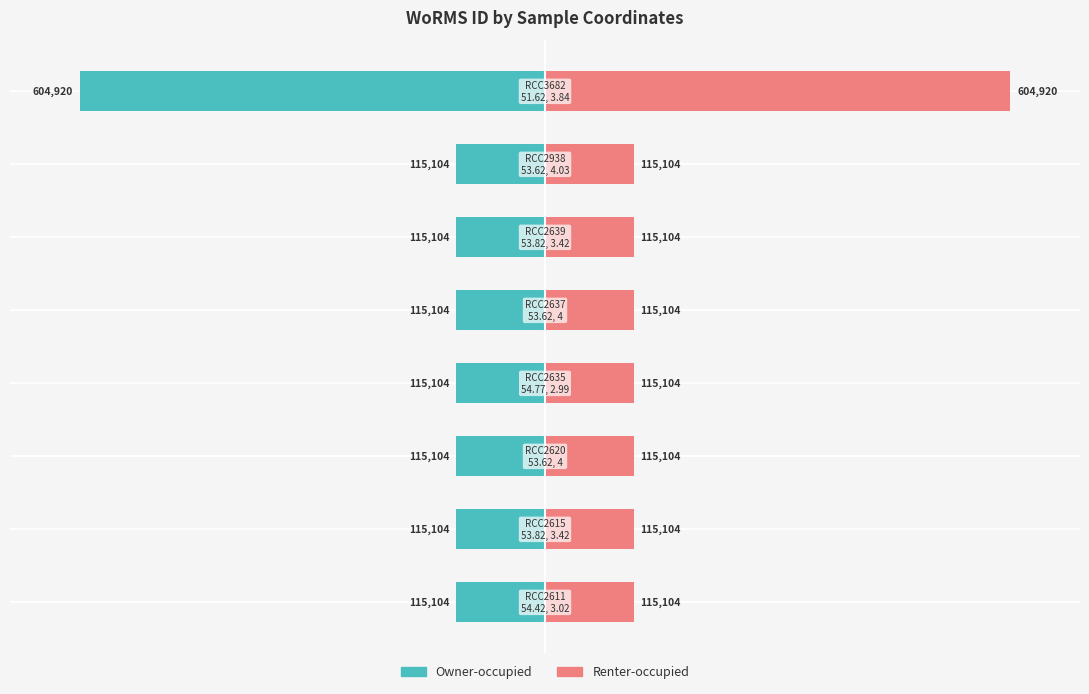

How many bars are there in total?

16